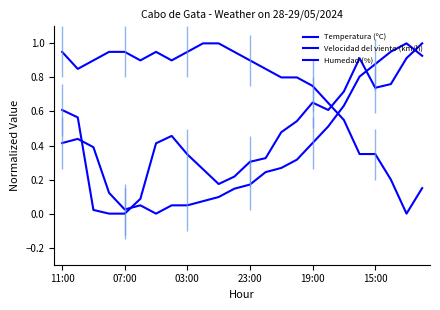

Reading right to left, transcribe all the data shown in this chart.

Temperatura (ºC): 0.9	1.0	1.0	0.9	0.8	0.6	0.5	0.4	0.3	0.3	0.2	0.2	0.1	0.1	0.1	0.0	0.0	0.0	0.0	0.0	0.1	0.4	0.4	0.4
Velocidad del viento (km/h): 1.0	0.9	0.8	0.7	0.9	0.7	0.6	0.7	0.5	0.5	0.3	0.3	0.2	0.2	0.3	0.3	0.5	0.4	0.1	0.0	0.0	0.0	0.6	0.6
Humedad (%): 0.1	0.0	0.2	0.3	0.3	0.6	0.7	0.8	0.8	0.8	0.8	0.9	0.9	1.0	1.0	0.9	0.9	0.9	0.9	0.9	0.9	0.9	0.8	0.9